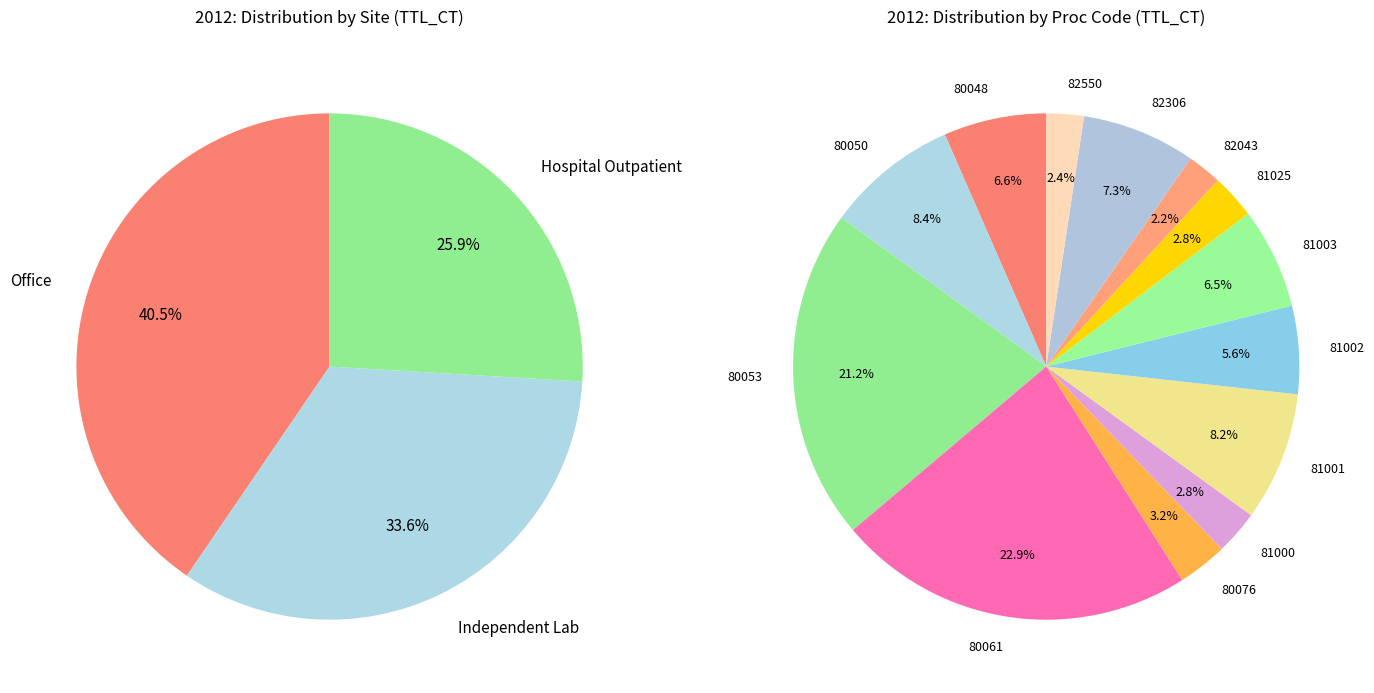

Which slice is the largest?

80061